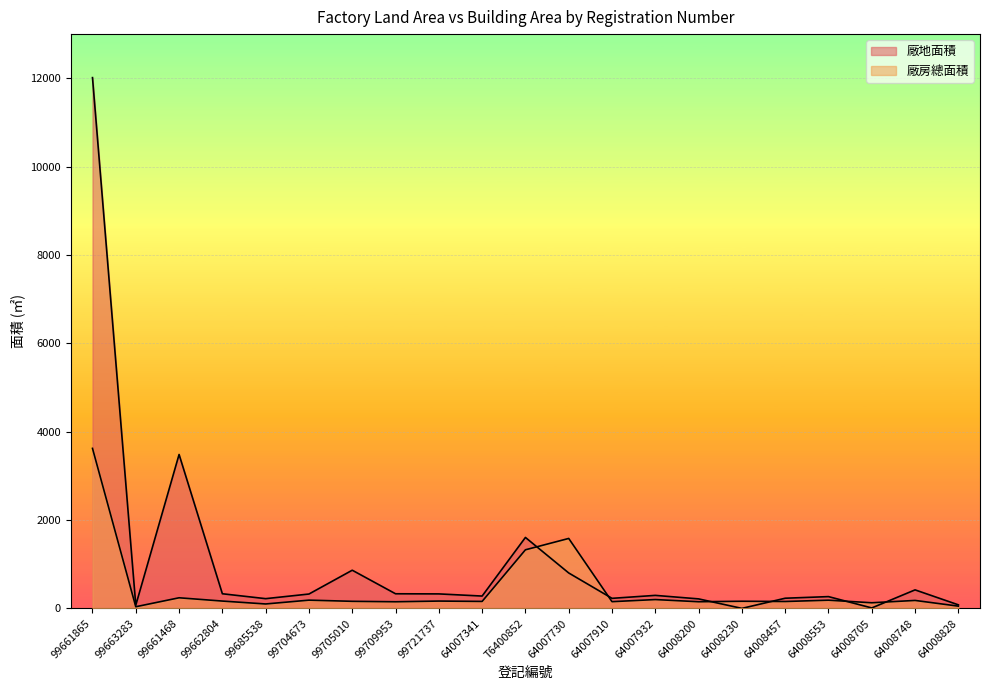

How many times do 廠地面積 and 廠房總面積 cross each other?

6